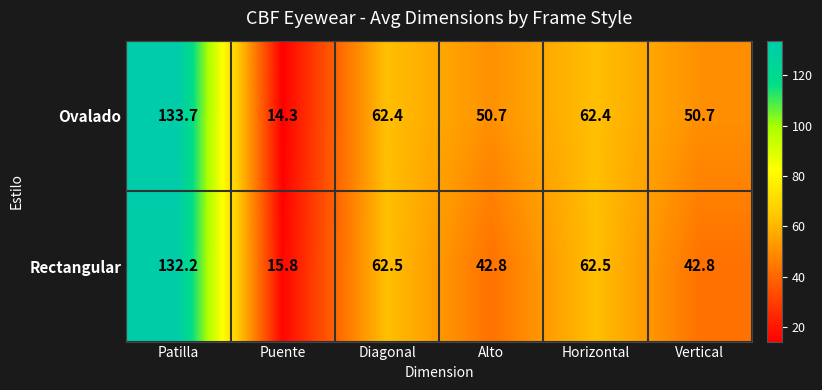

At which category does the chart reach its minimum across all series?

Puente